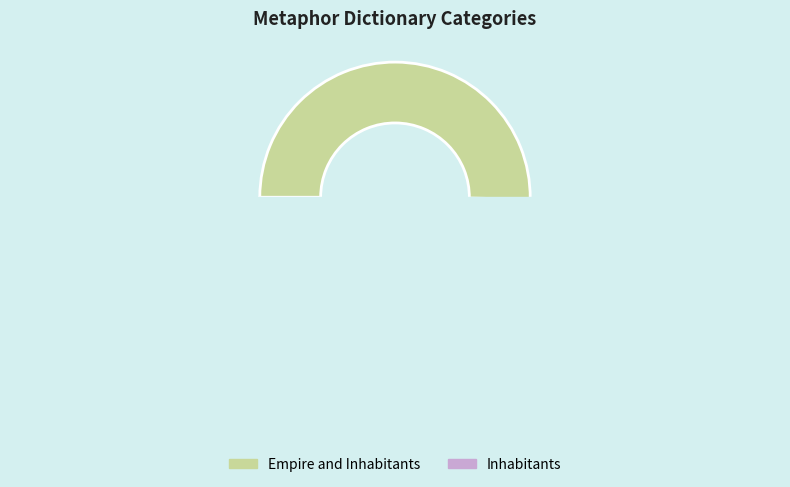

Rank the categories by value from highest to lowest.

Empire and Inhabitants, Inhabitants